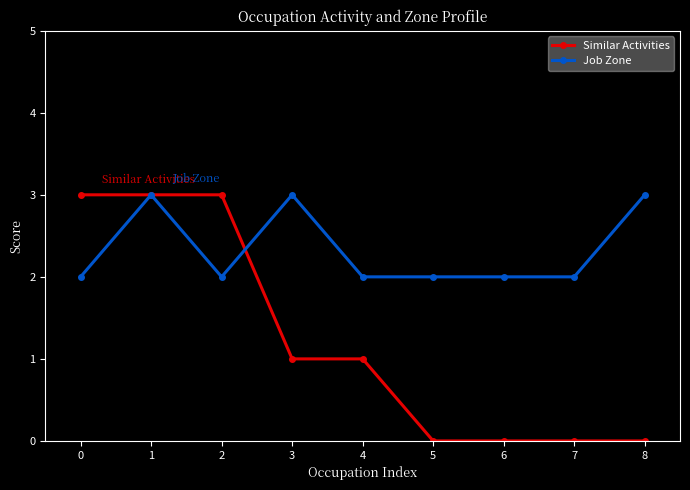

How many Job Zone values are between 2 and 3?

9